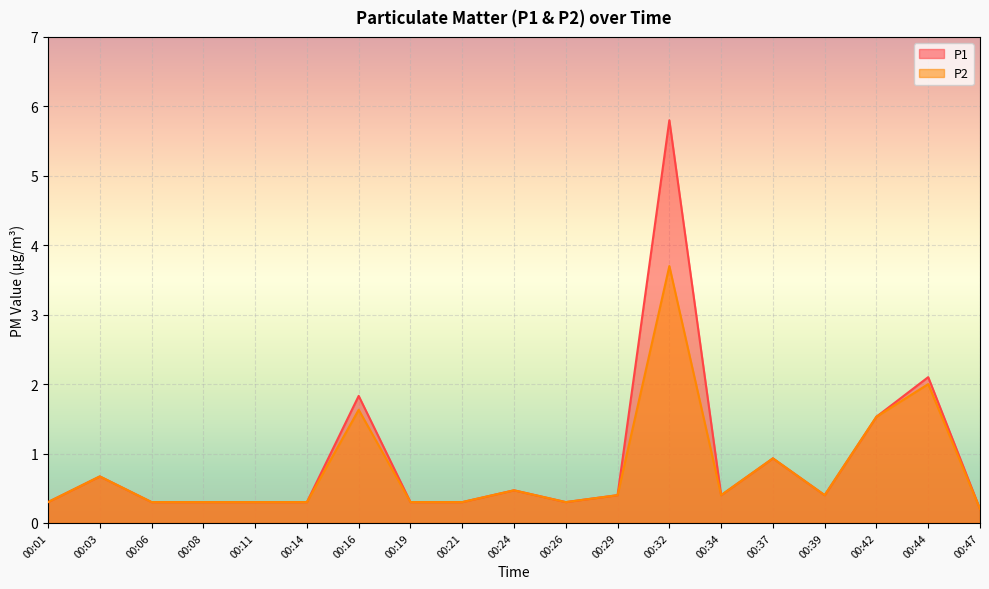

Reading left to right, what are all the values shown in this chart?

P1: 0.3	0.7	0.3	0.3	0.3	0.3	1.8	0.3	0.3	0.5	0.3	0.4	5.8	0.4	0.9	0.4	1.5	2.1	0.2
P2: 0.3	0.7	0.3	0.3	0.3	0.3	1.6	0.3	0.3	0.5	0.3	0.4	3.7	0.4	0.9	0.4	1.5	2.0	0.2